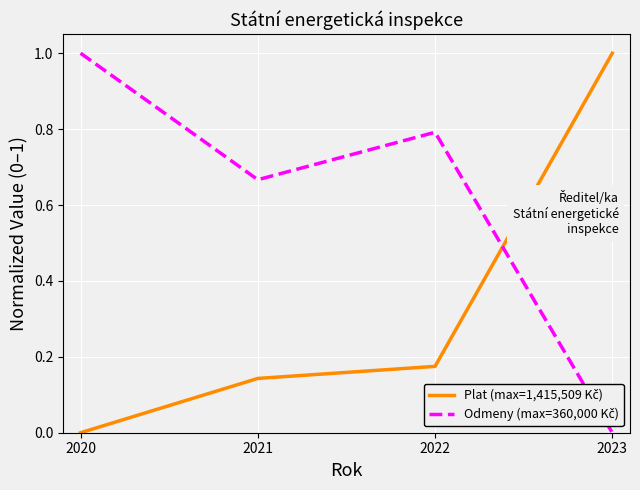

What is the total value across all series at 2023?

1.0